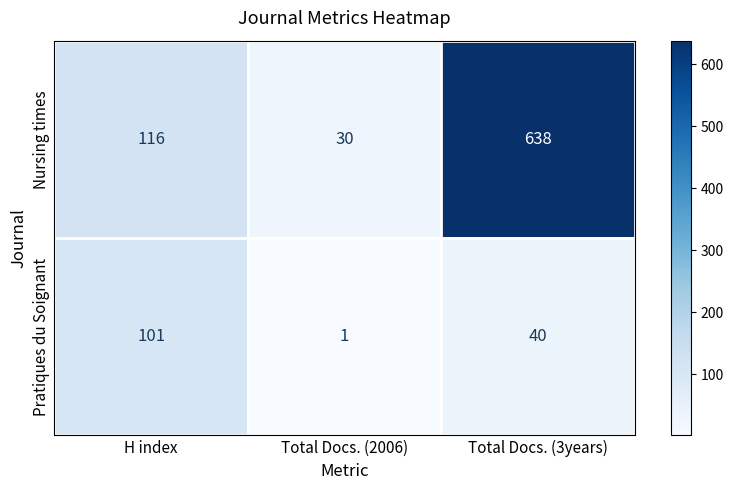

The value of Nursing times at Total Docs. (3years) is 638. True or false?

True